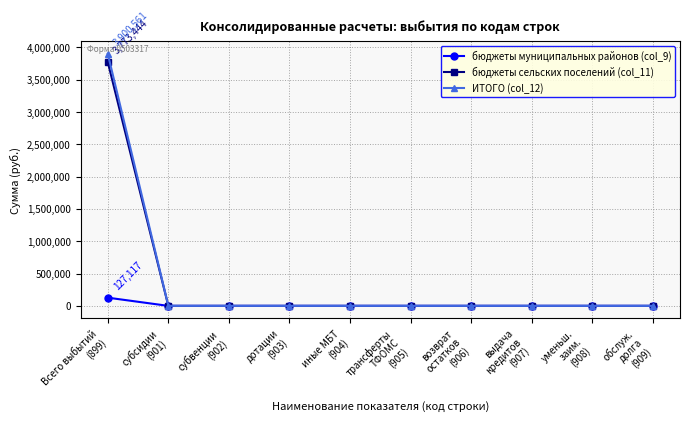

Which series has the largest range (max minus min)?

ИТОГО (col_12)